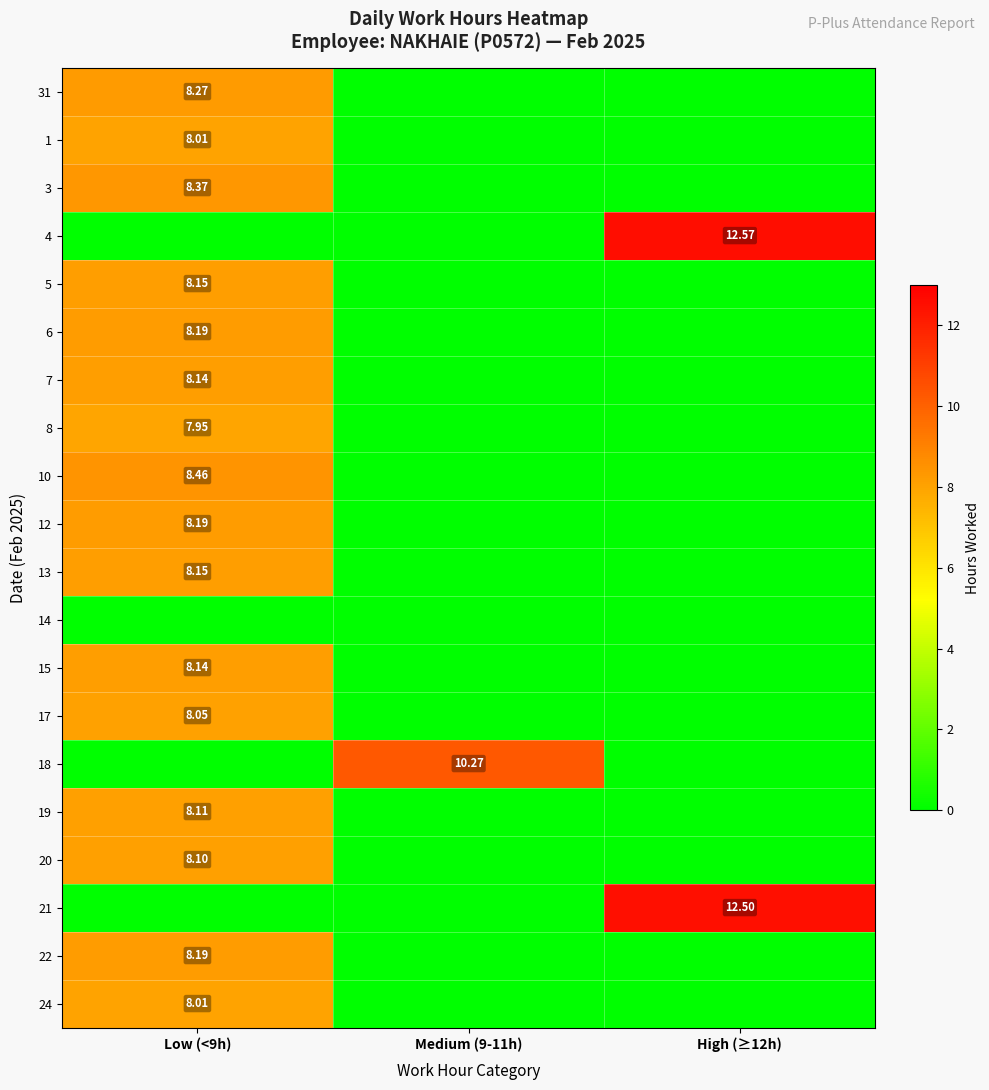

Which label corresponds to the smallest value in the chart?

Medium (9-11h)